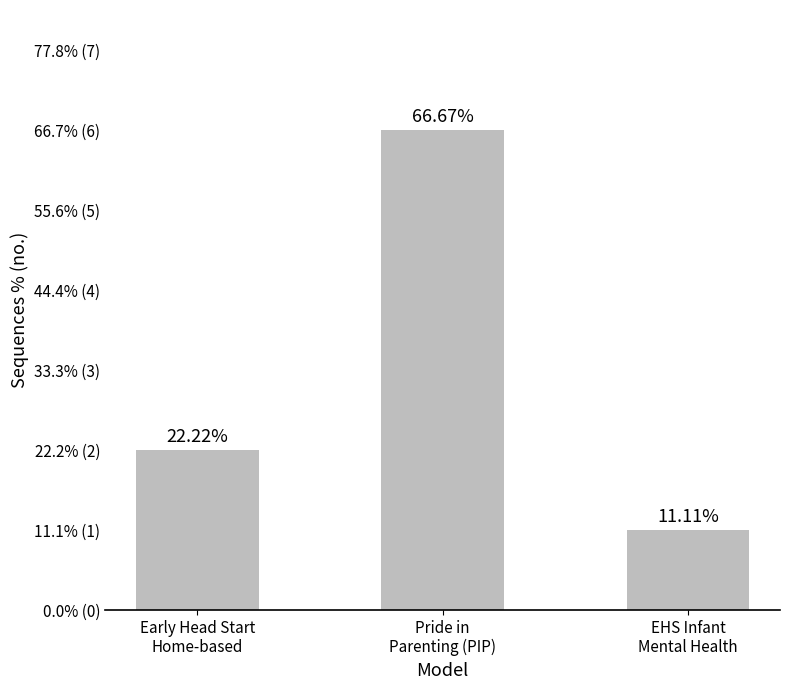

What position from the right is EHS Infant
Mental Health?

1